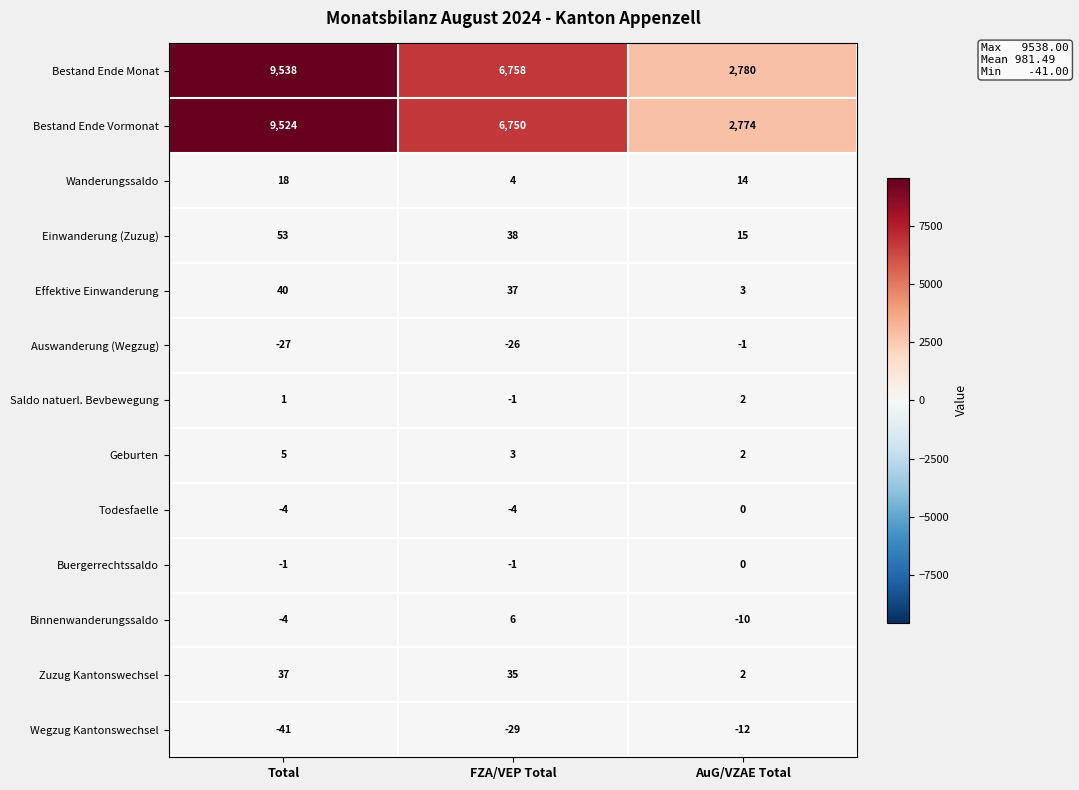

Rank the categories by Wanderungssaldo value from highest to lowest.

Total, AuG/VZAE Total, FZA/VEP Total